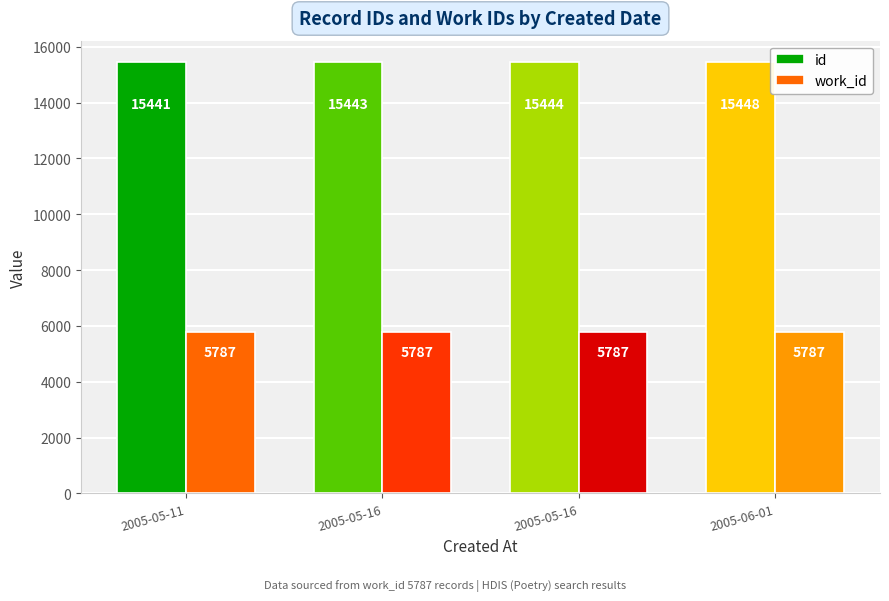

At which category is the sum across all series the highest?

2005-06-01